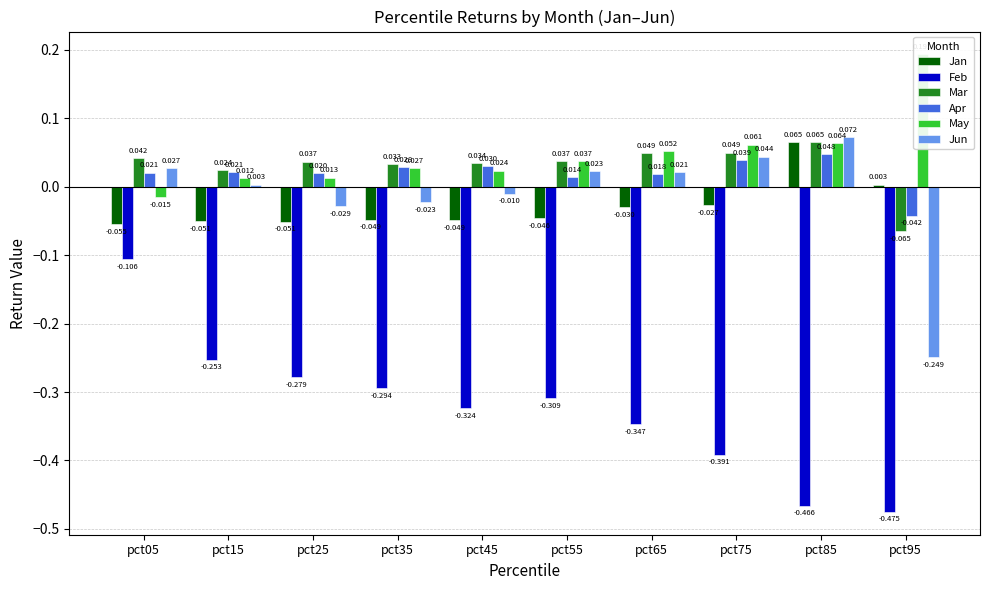

What are all the series names shown in the legend?

Jan, Feb, Mar, Apr, May, Jun